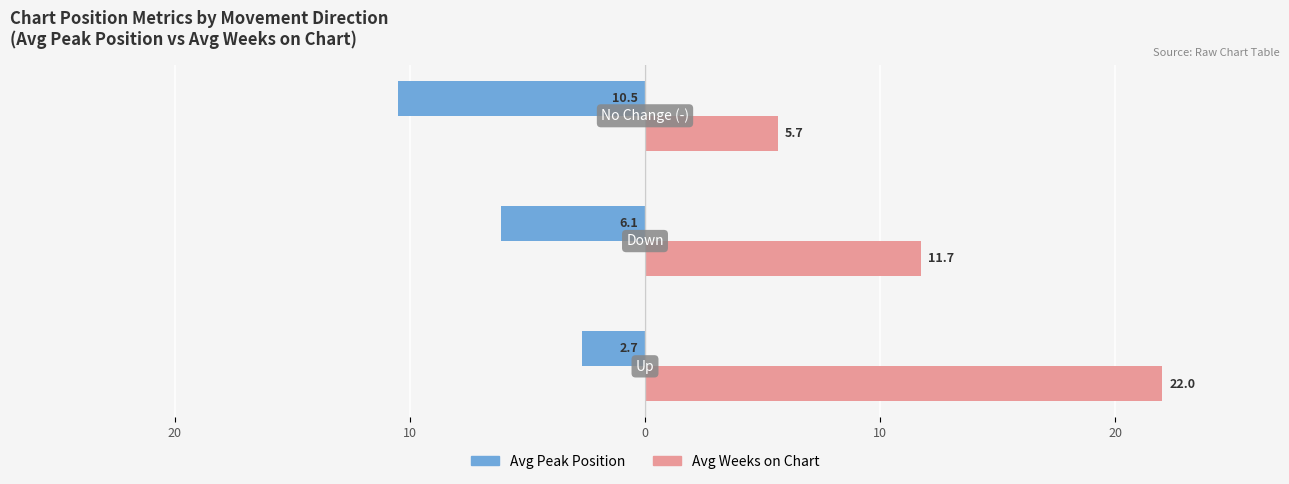

What are all the series names shown in the legend?

Avg Peak Position, Avg Weeks on Chart